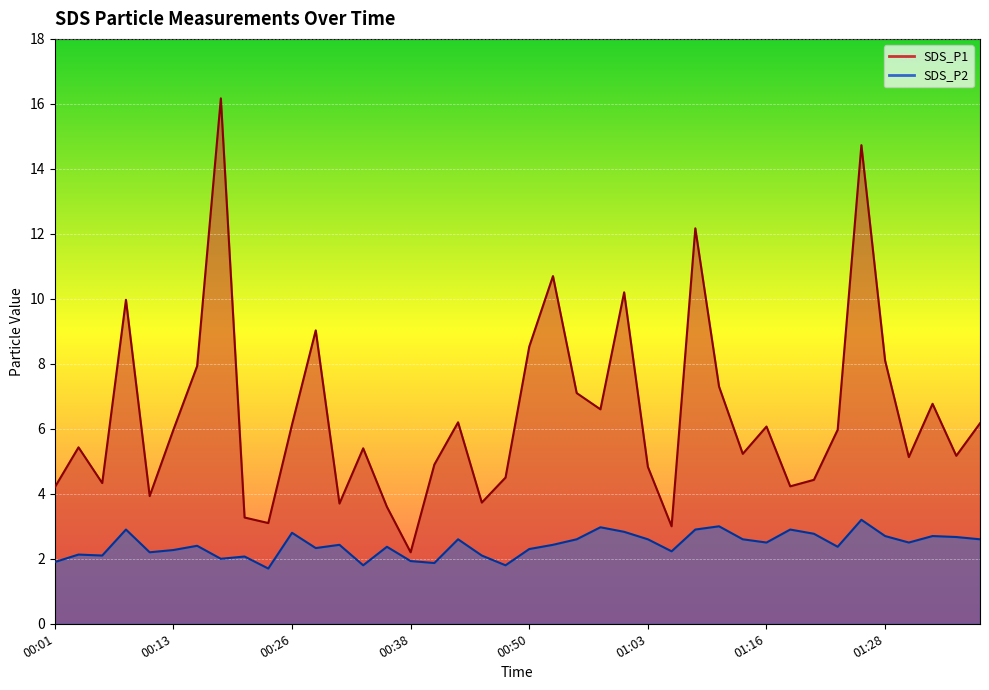

Is it true that SDS_P2 equals 2.2 at 01:05?

True